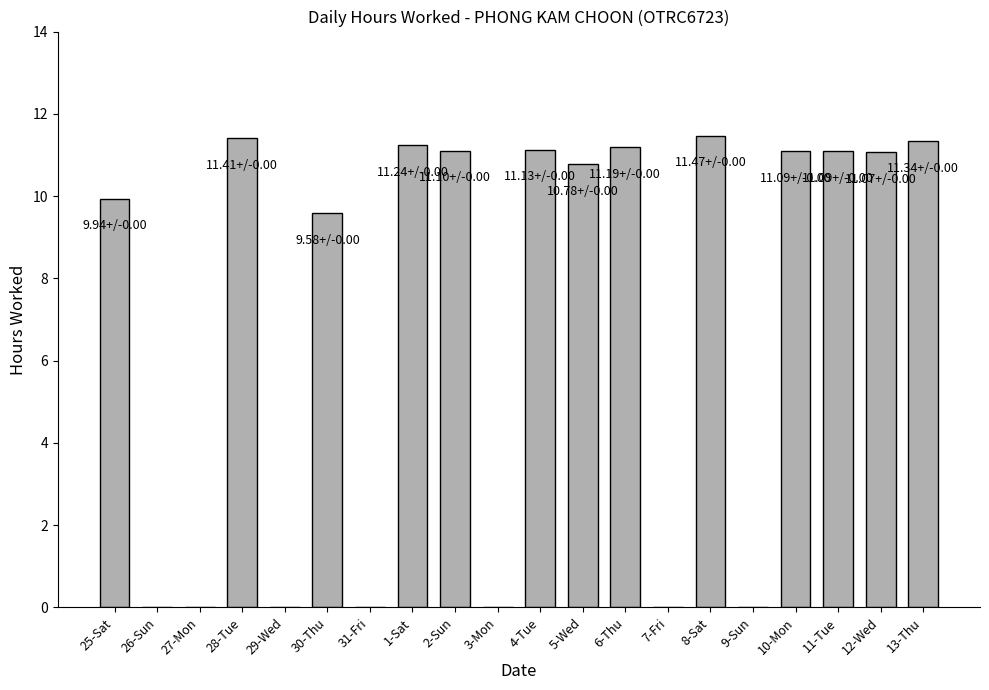

What is the sum of the values at 10-Mon and 25-Sat?

21.0